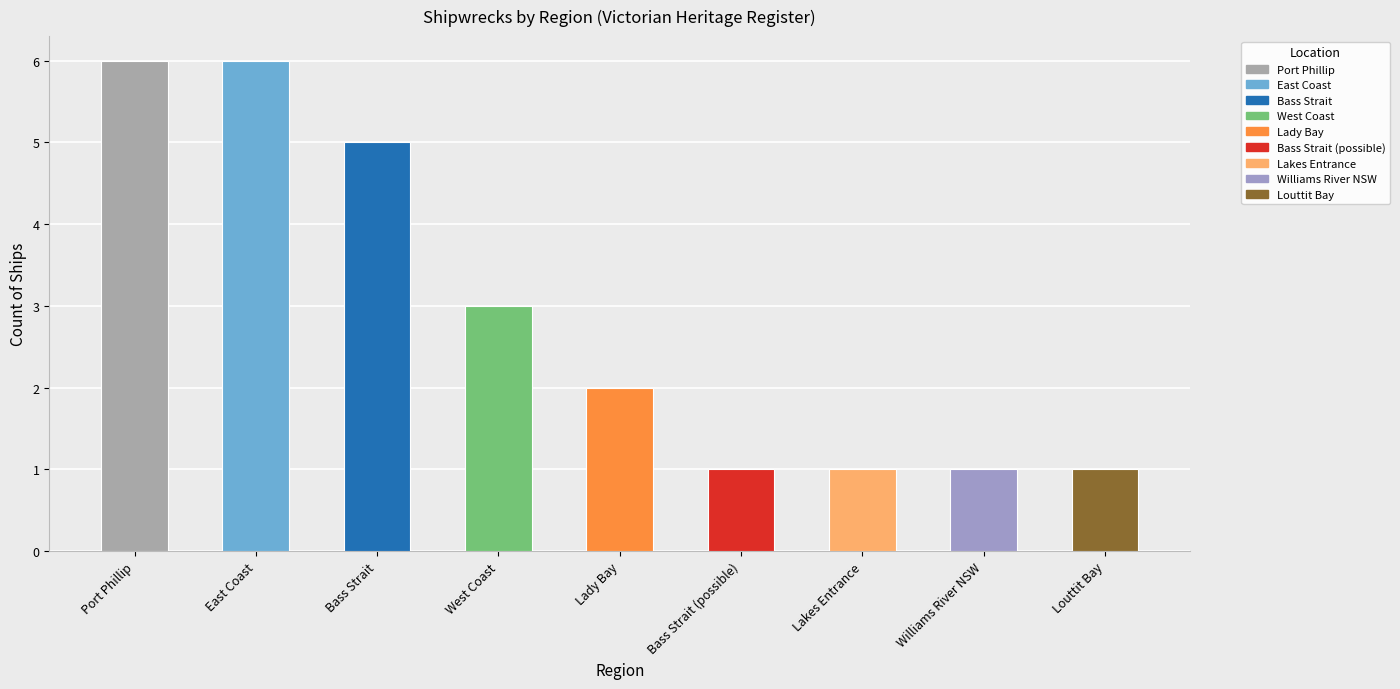

What position from the left is Louttit Bay?

9